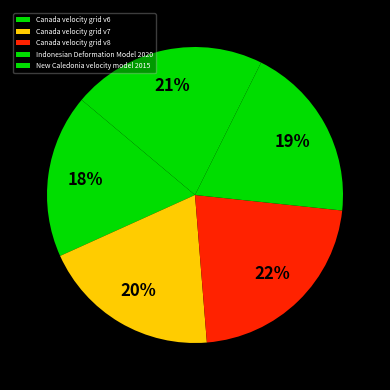

To the nearest percent, what percentage of the pie is Canada velocity grid v8?

22%